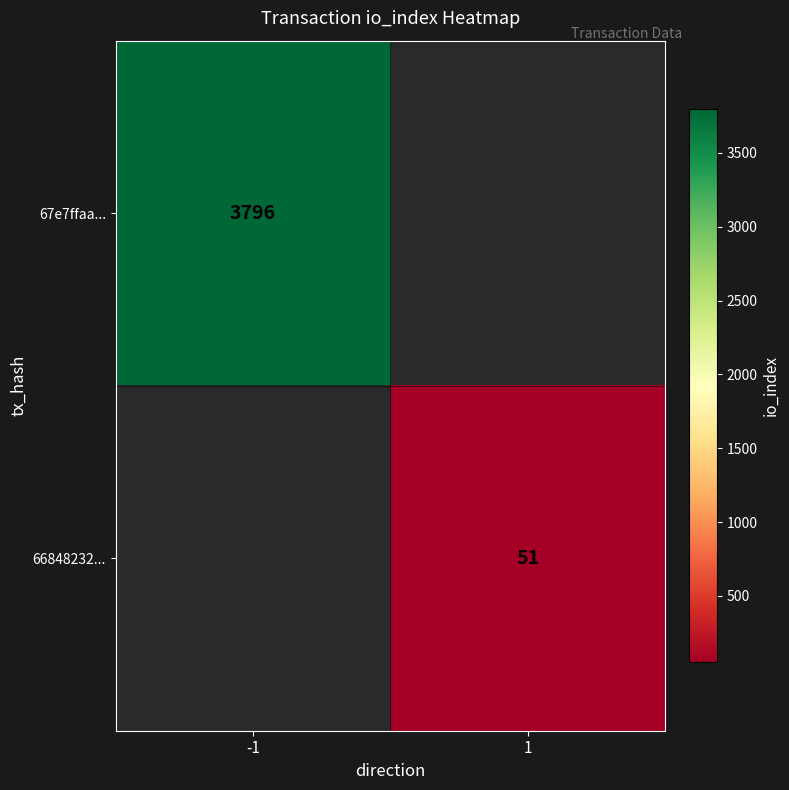

The 67e7ffaa... series shows 3796 at -1. True or false?

True